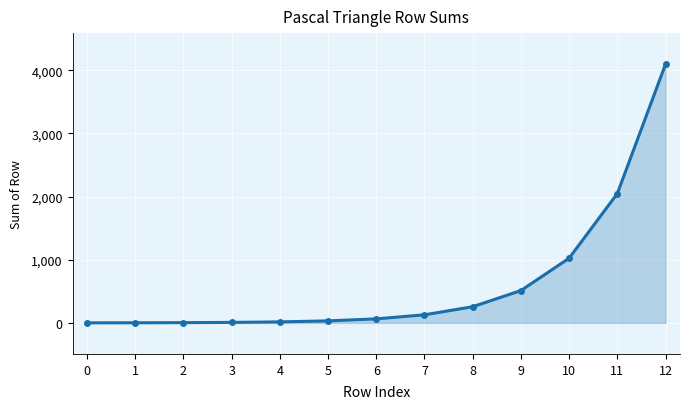

Is it true that the value at 9 is 512?

True